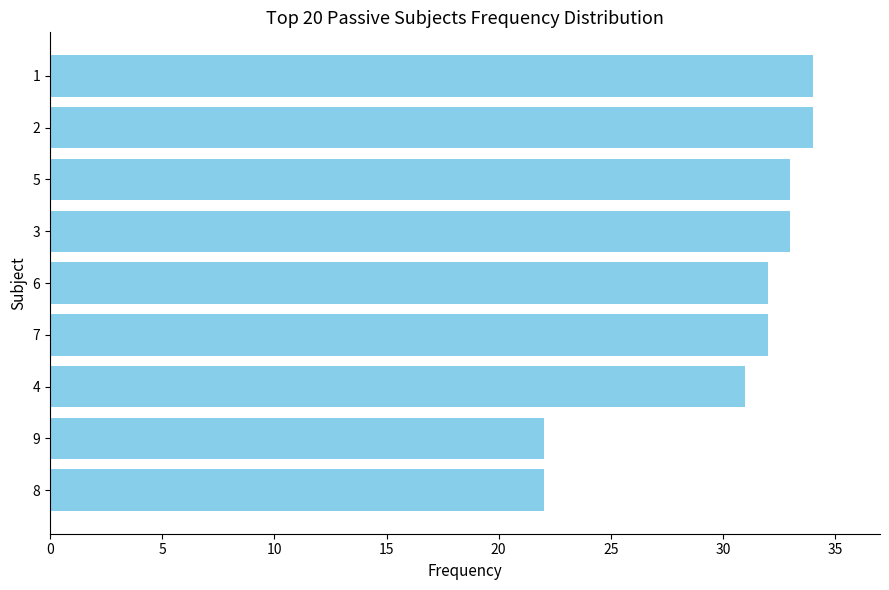

True or false: the data shows 9 at 7.

False